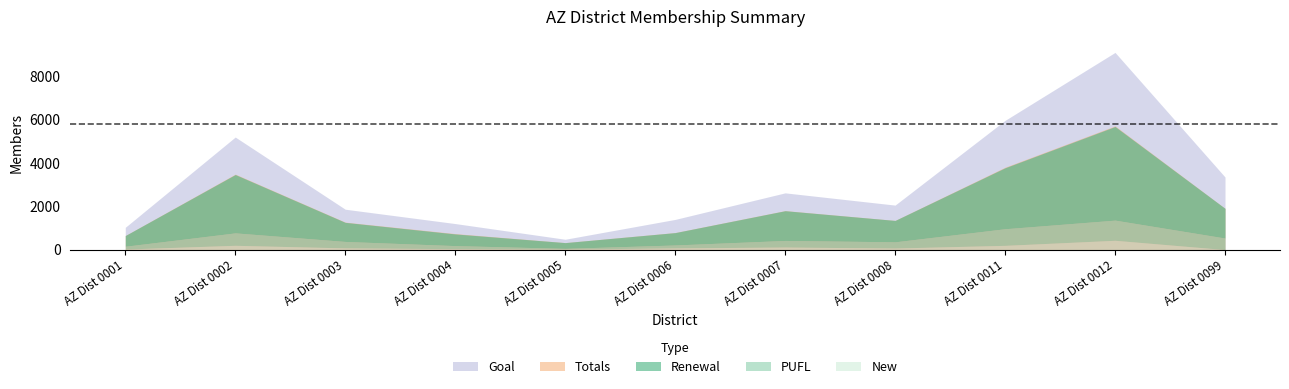

What is the total value across all series at AZ Dist 0004?

2673